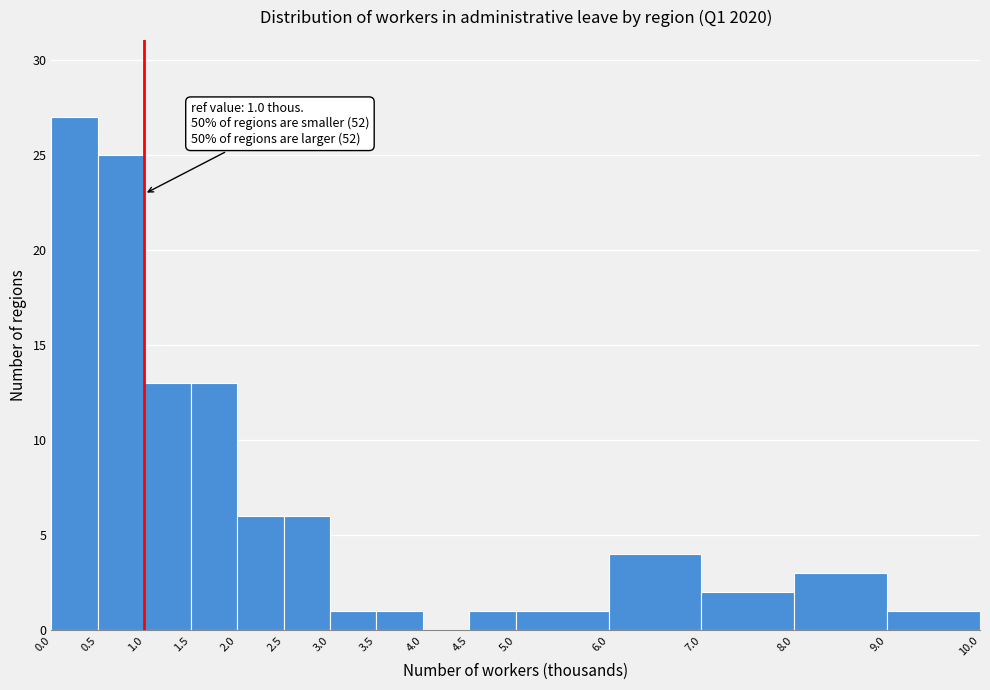

Which range on the x-axis has the tallest bar?

0.0 to 0.5